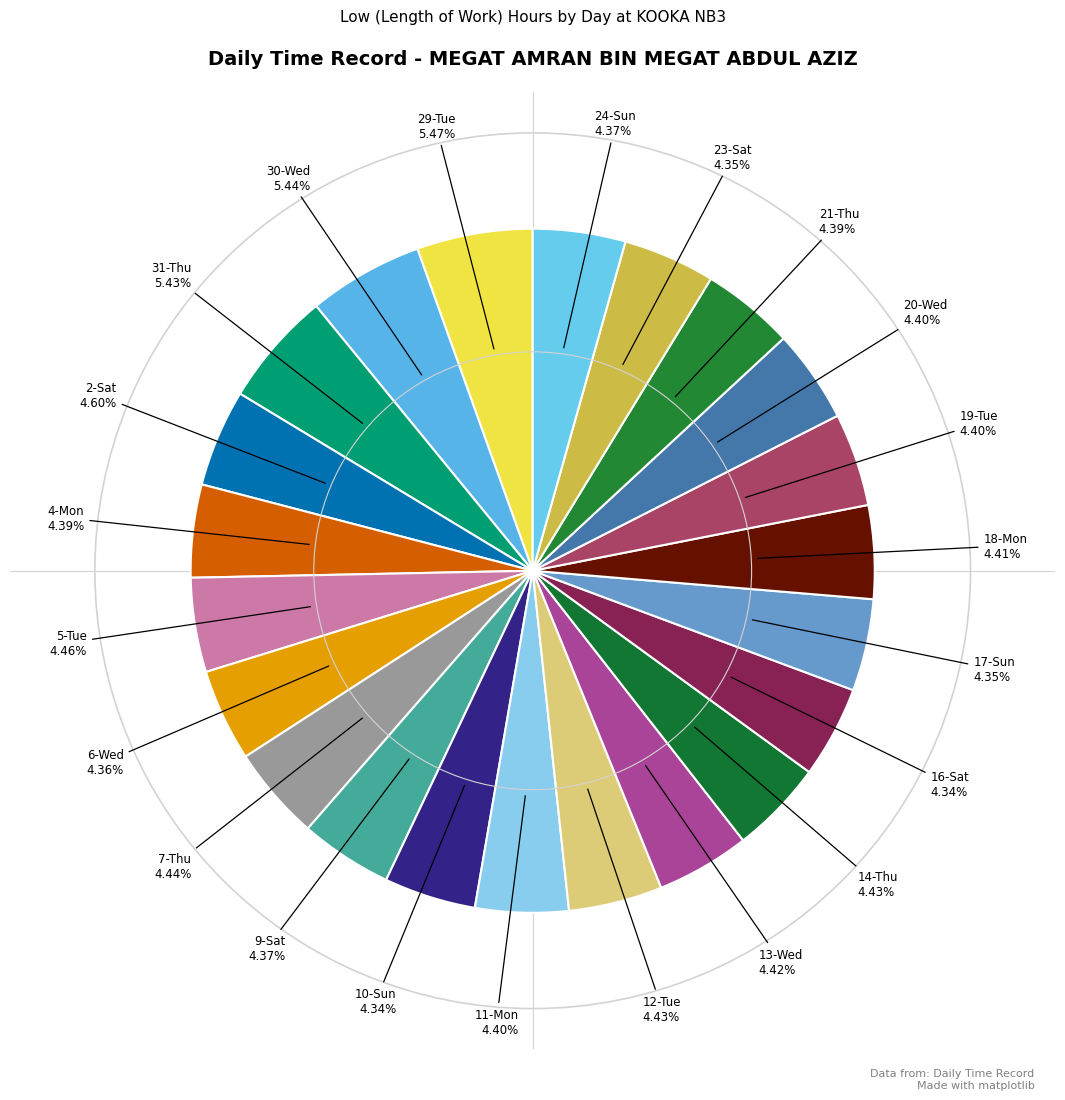

Count the number of slices in the pie.

22